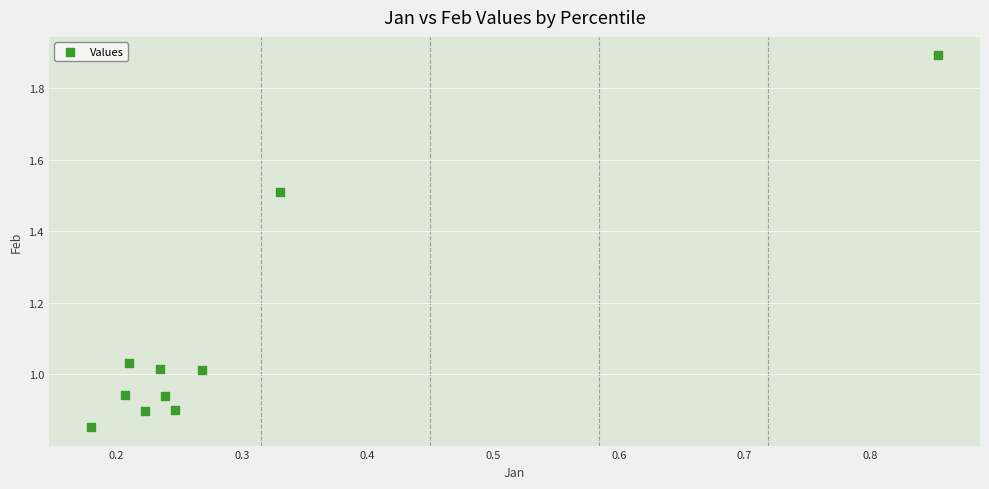

What is the range of X values (max minus min)?

0.7